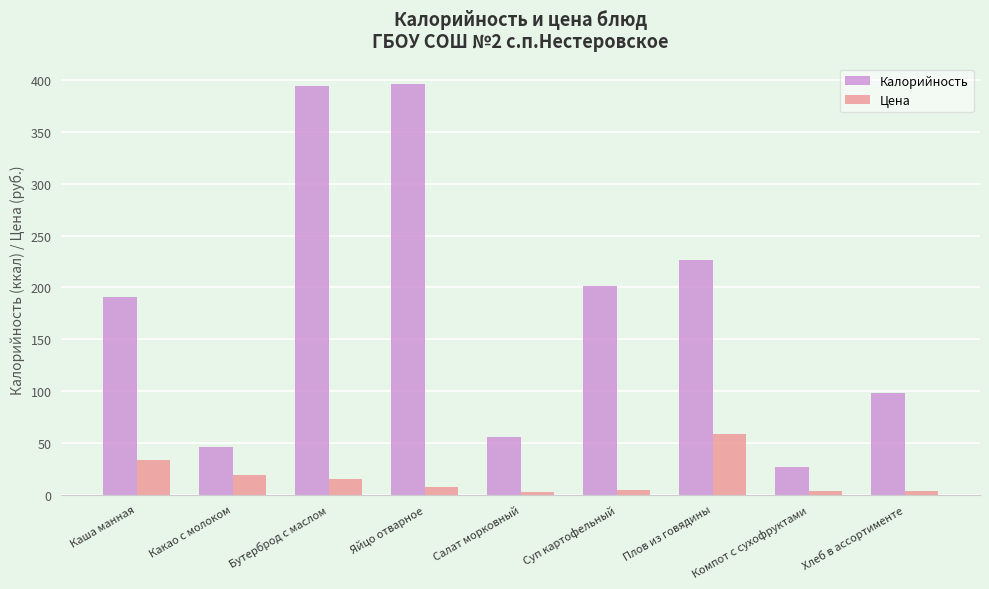

How many bars are there in each group?

2